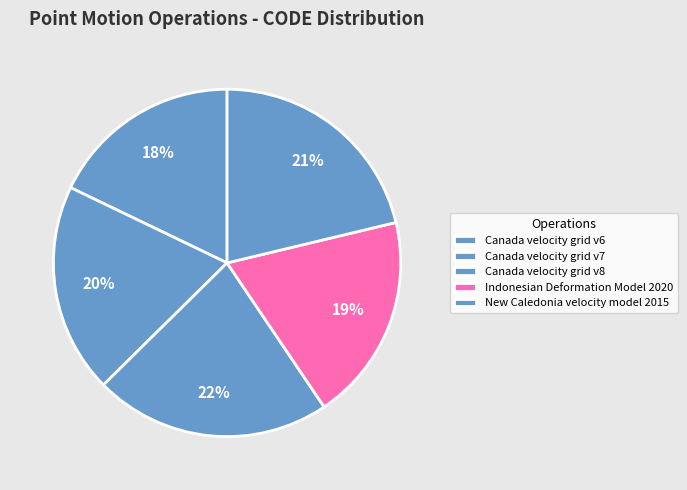

Count the number of slices in the pie.

5